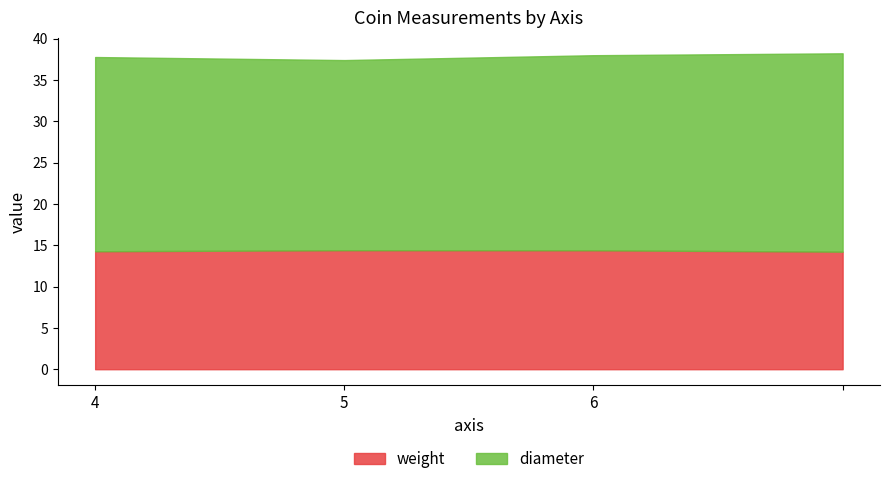

How many lines are shown in the chart?

2